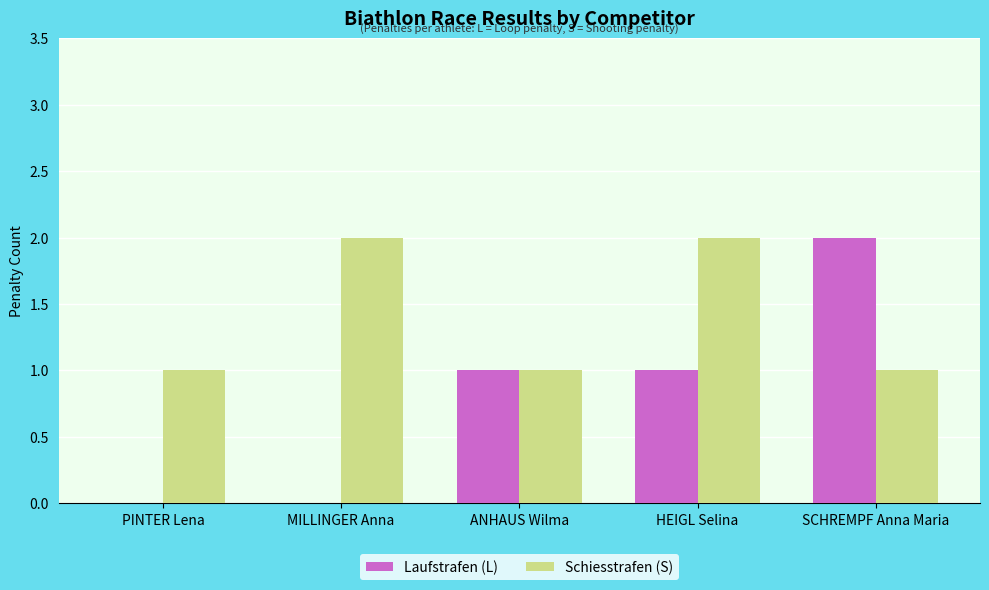

How many series are shown in this chart?

2